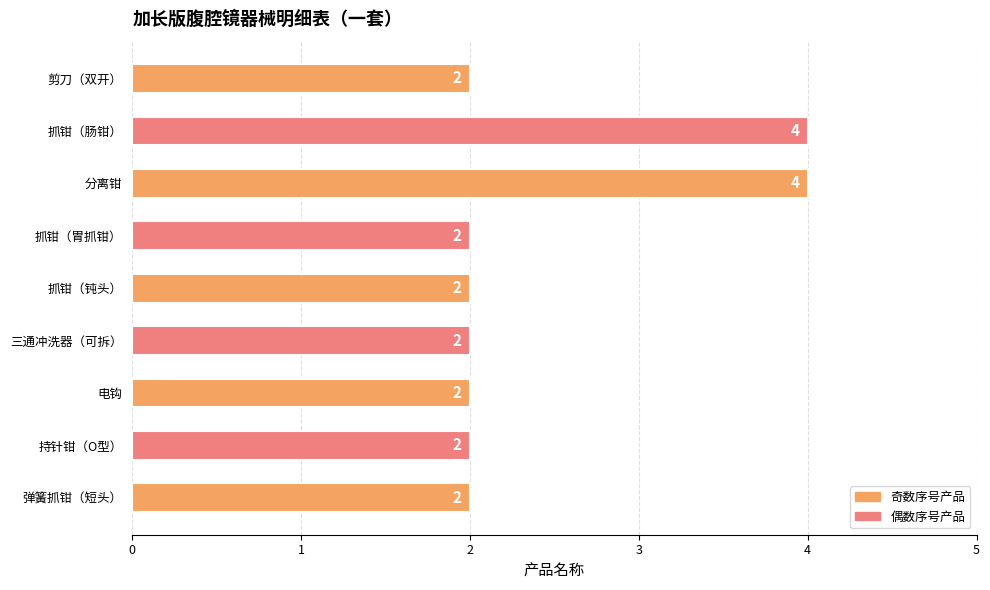

True or false: the data shows 2 at 剪刀（双开）.

True